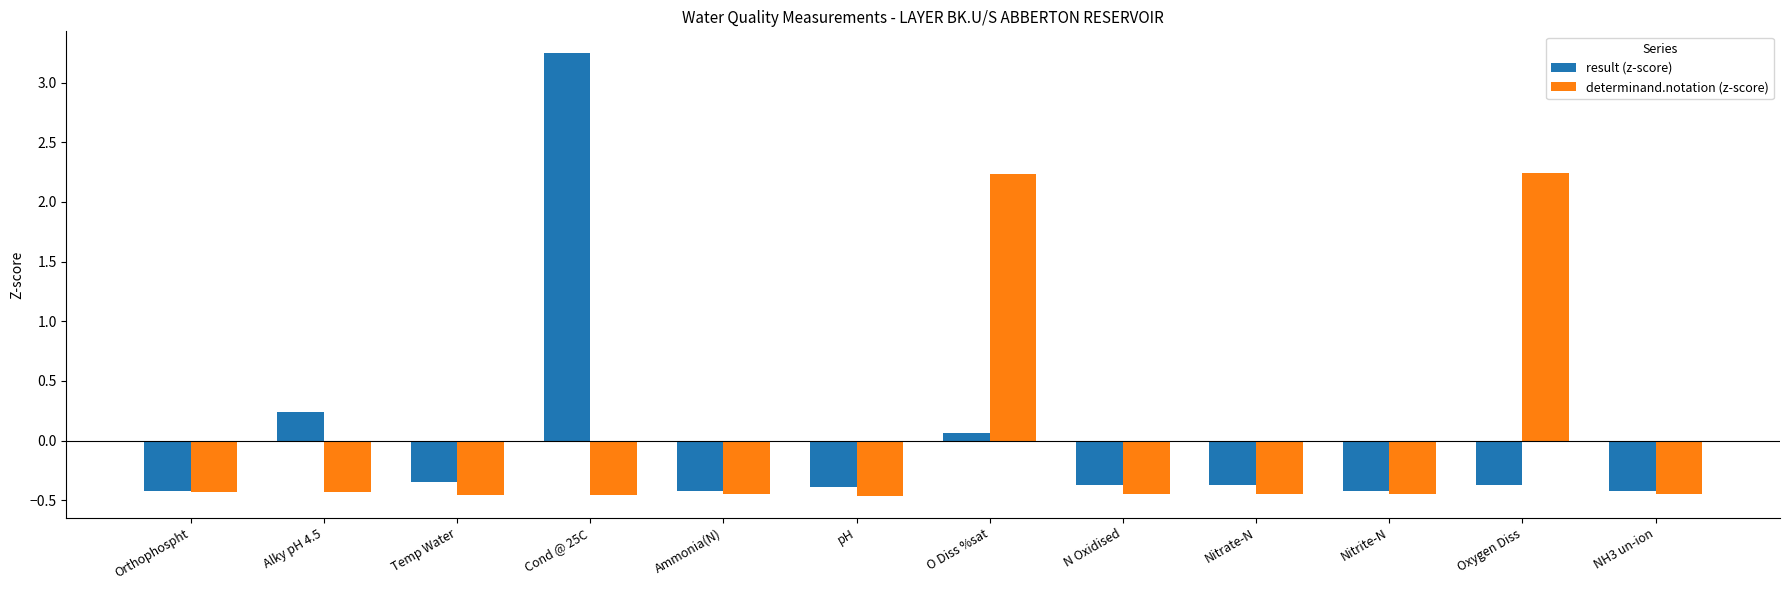

Where does the result (z-score) series first go above 0?

Alky pH 4.5